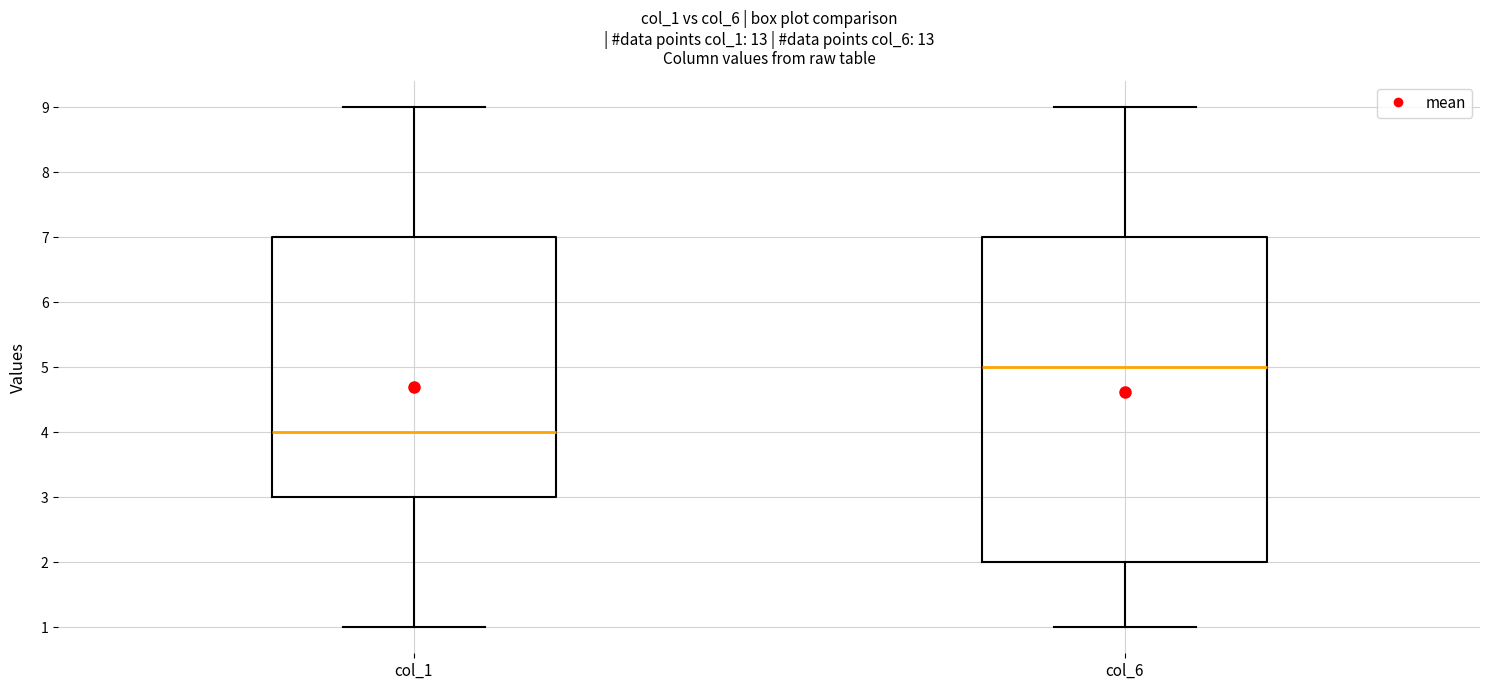

Where is the lower edge of the box for col_6 on the y-axis? The values are not printed on the chart, so give them approximately, as read against the axis.

2